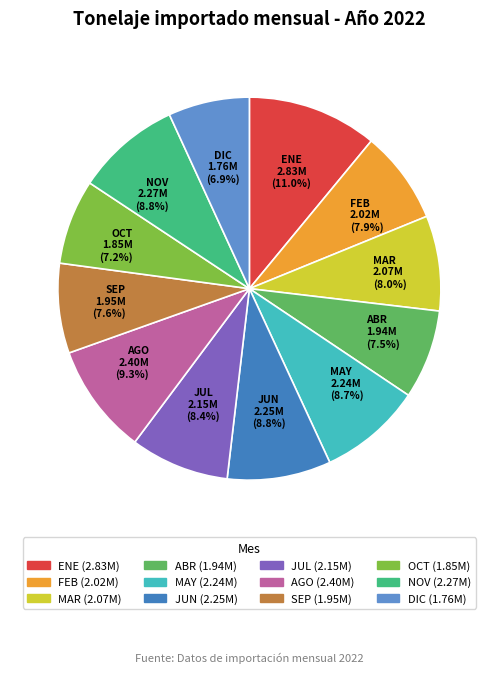

How many slices are in this pie chart?

12